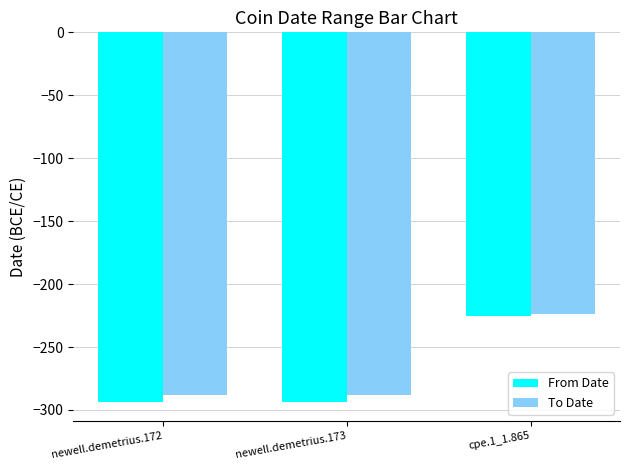

What is the sum of the From Date values at newell.demetrius.173 and cpe.1_1.865?

-519